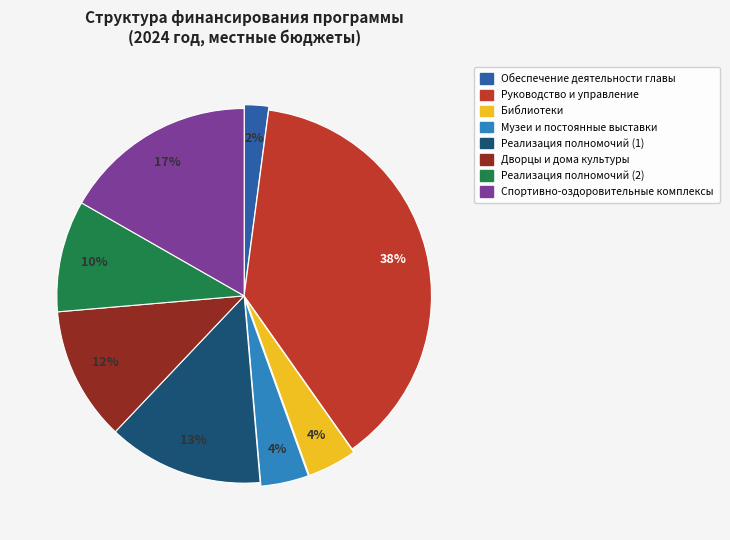

Do Музеи и постоянные выставки and Руководство и управление together represent more than half of the pie?

No